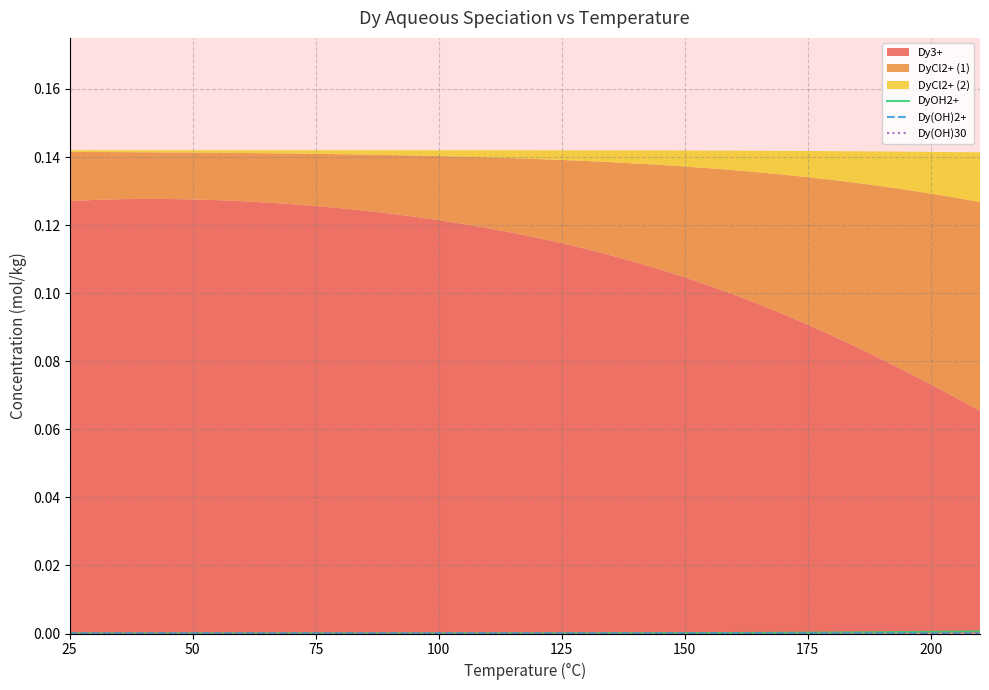

True or false: DyOH2+ and Dy(OH)30 intersect in this chart.

False